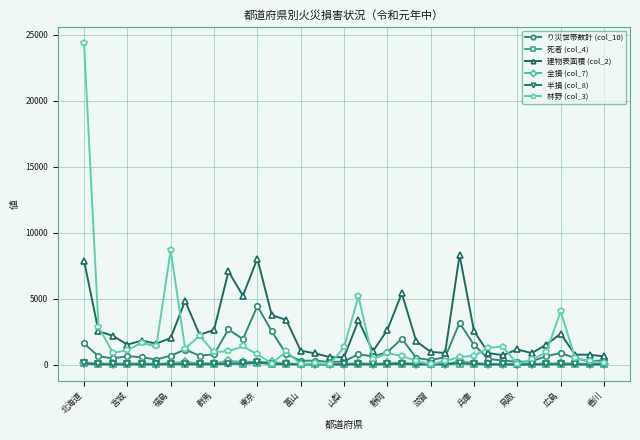

True or false: 建物表面積 (col_2) has more than 1 points higher than both neighbors.

True